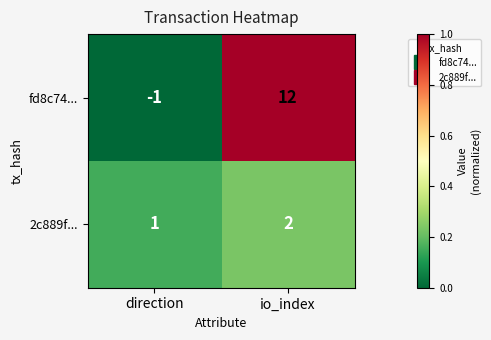

What is the total value across all series at io_index?

14